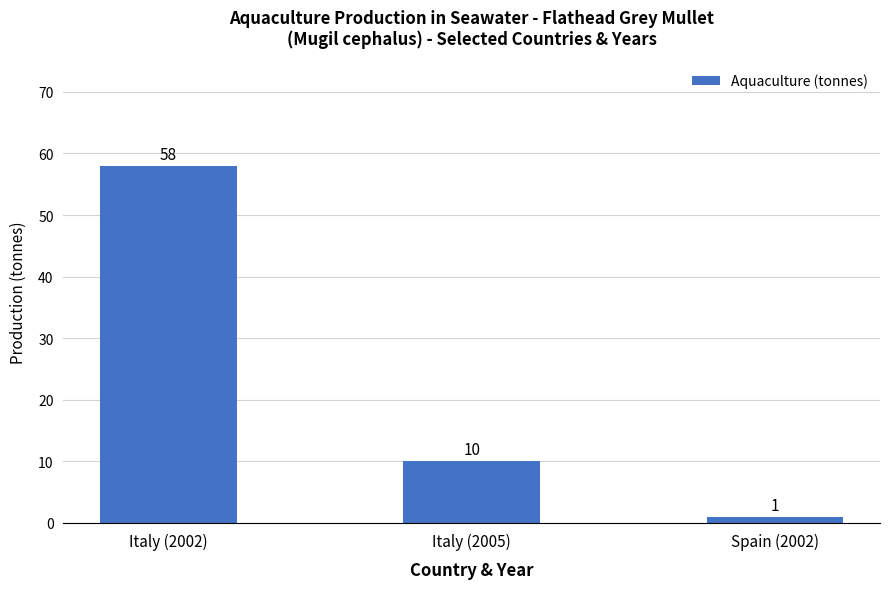

Approximately how many times larger is the value at Spain (2002) compared to Italy (2005)?

0.1